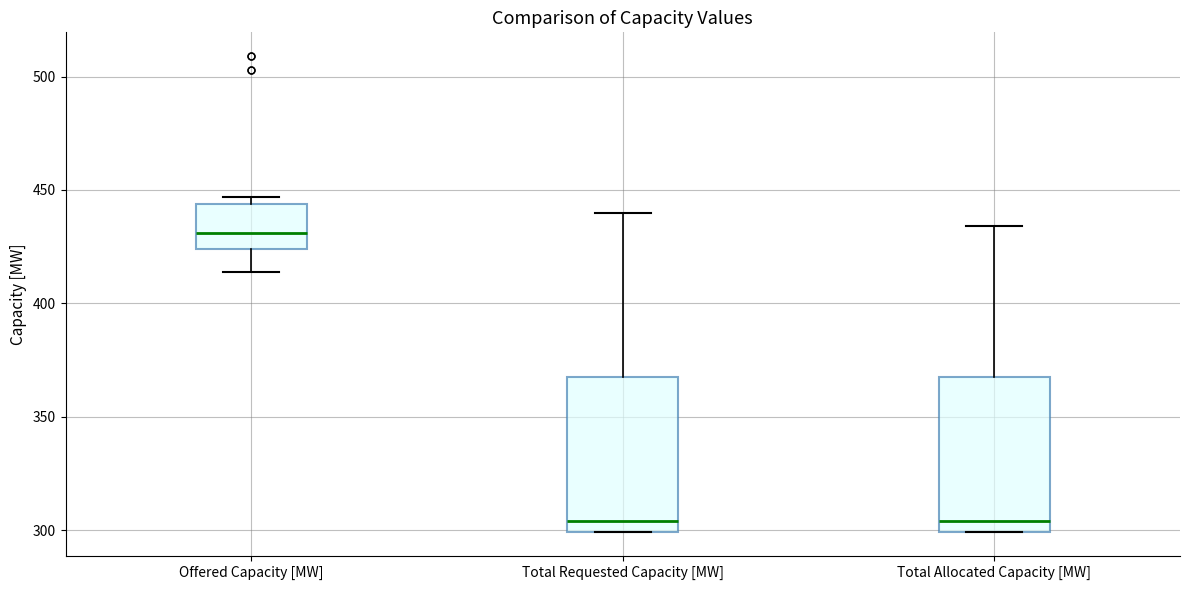

Which box has the highest median line?

Offered Capacity [MW]